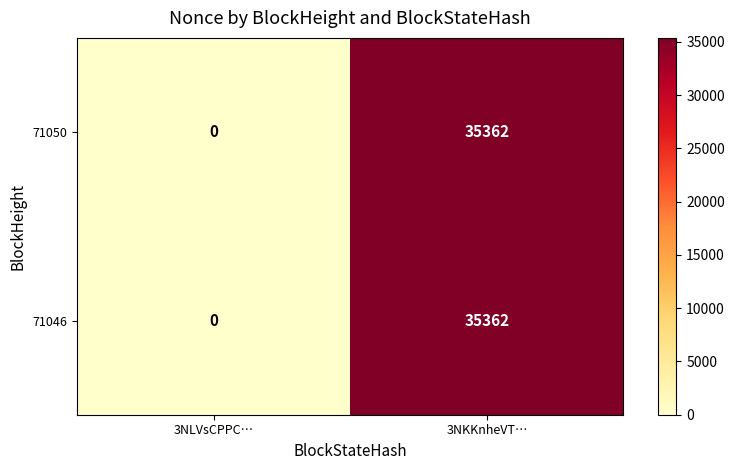

What is the difference between the 71050 values at 3NLVsCPPC… and 3NKKnheVT…?

35362